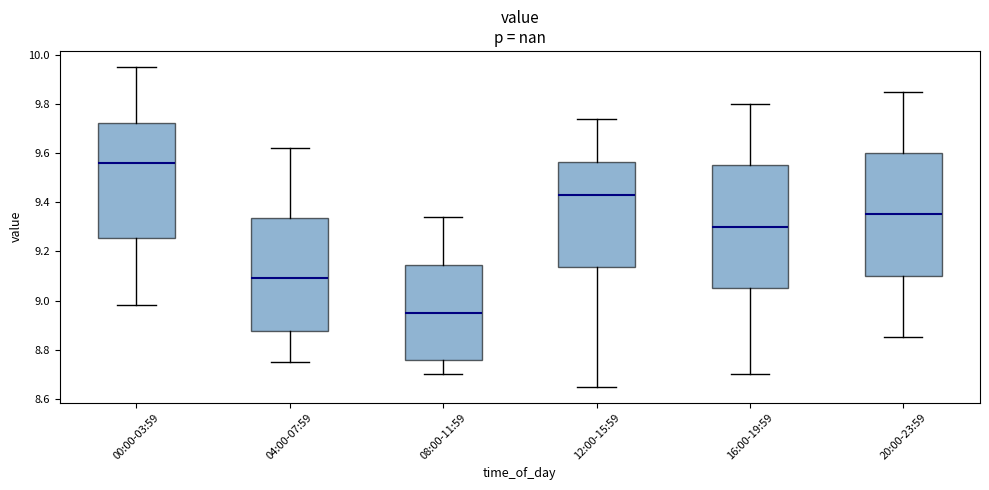

Which box has the highest median line?

00:00-03:59